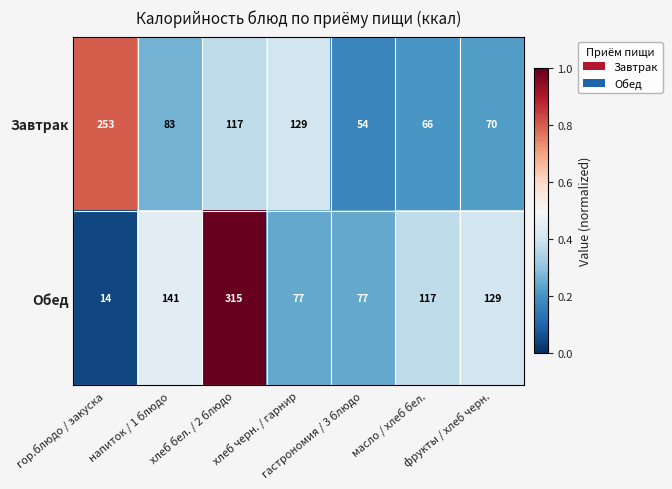

Which series has the largest total across all categories?

Обед